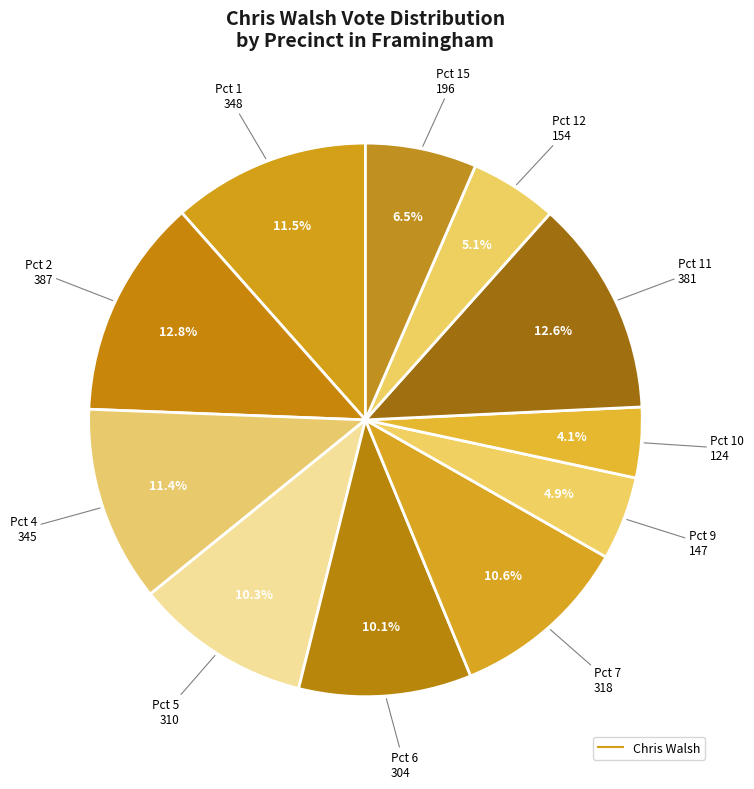

How many slices are in this pie chart?

11